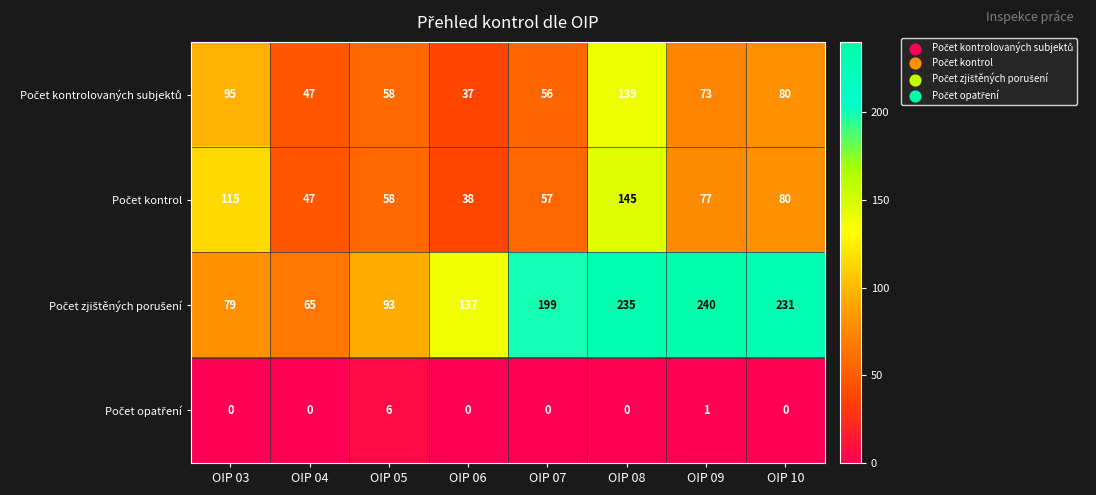

What is the spread (max minus min) of values at OIP 10?

231